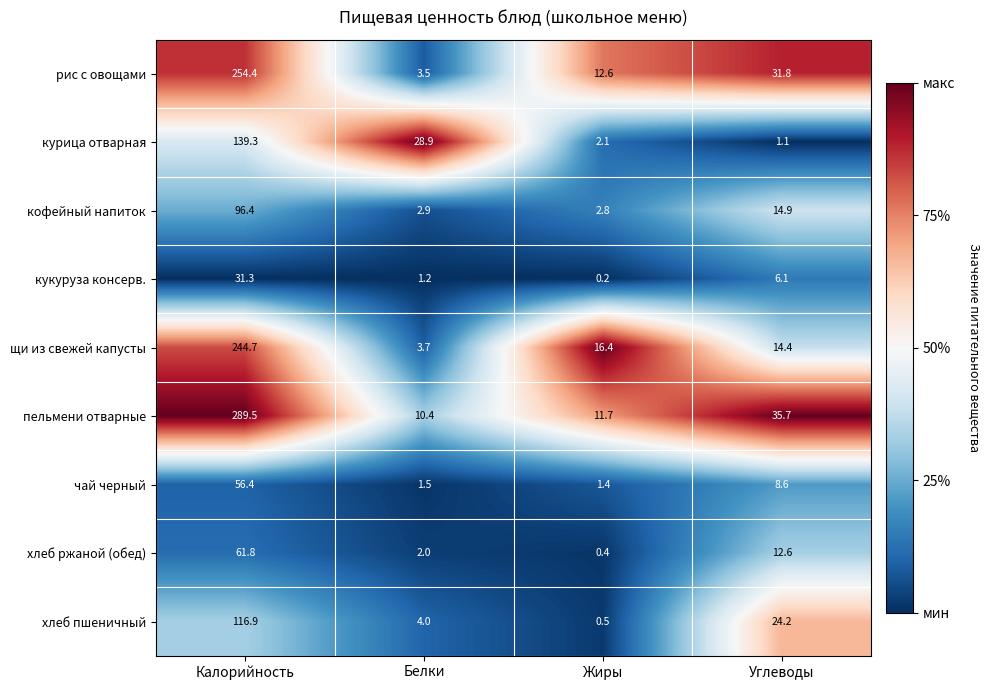

Which category has the highest value in the рис с овощами series?

Калорийность